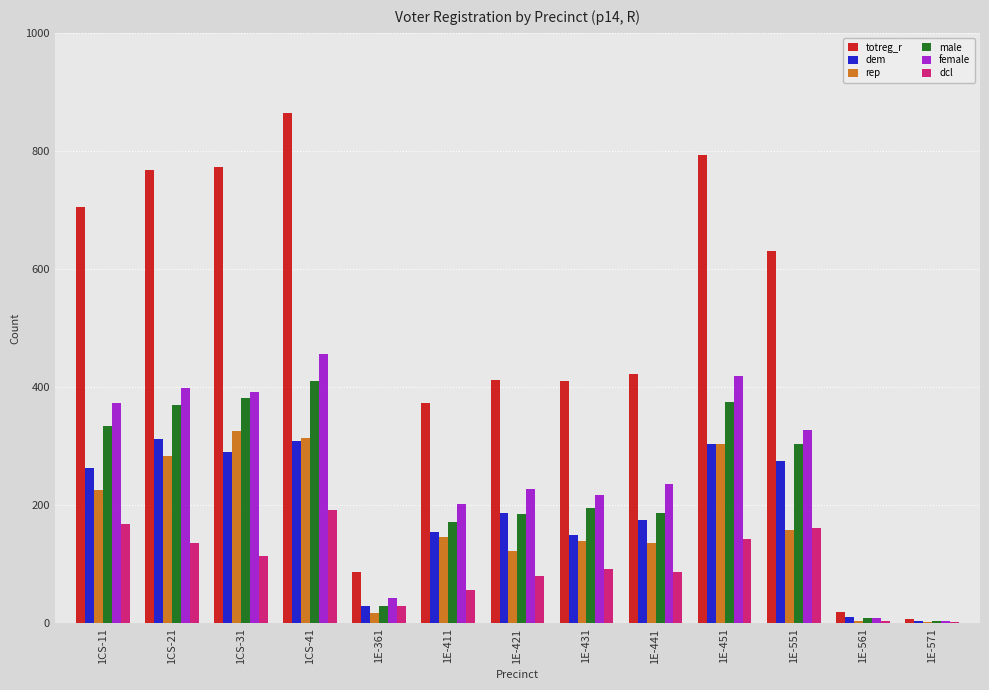

Which category has the highest value in the totreg_r series?

1CS-41